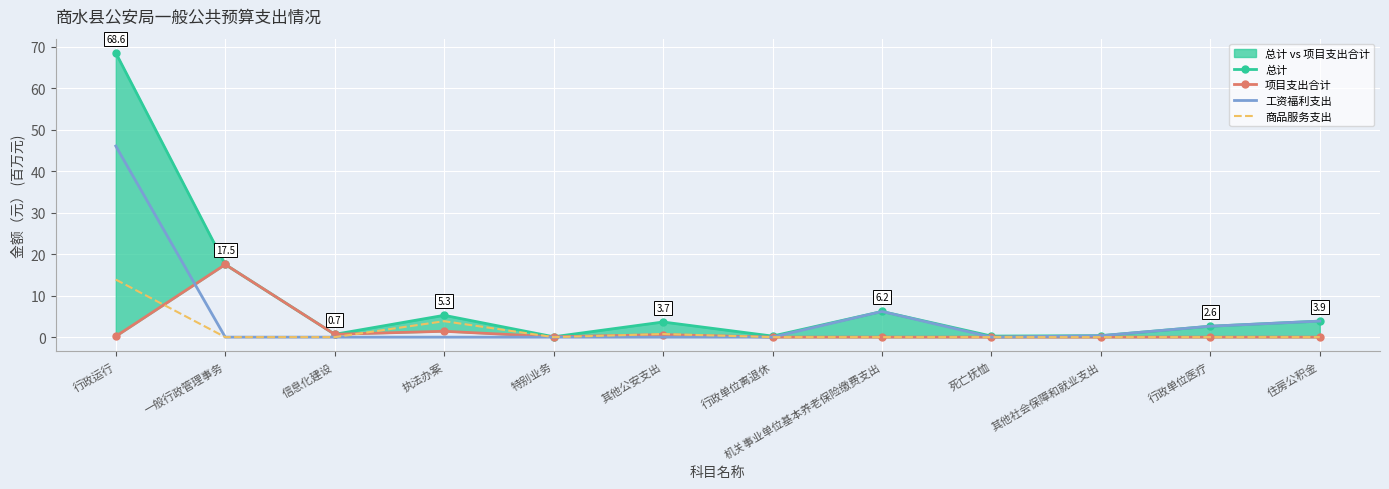

Rank the categories by 商品服务支出 value from highest to lowest.

行政运行, 执法办案, 其他公安支出, 一般行政管理事务, 信息化建设, 特别业务, 行政单位离退休, 机关事业单位基本养老保险缴费支出, 死亡抚恤, 其他社会保障和就业支出, 行政单位医疗, 住房公积金